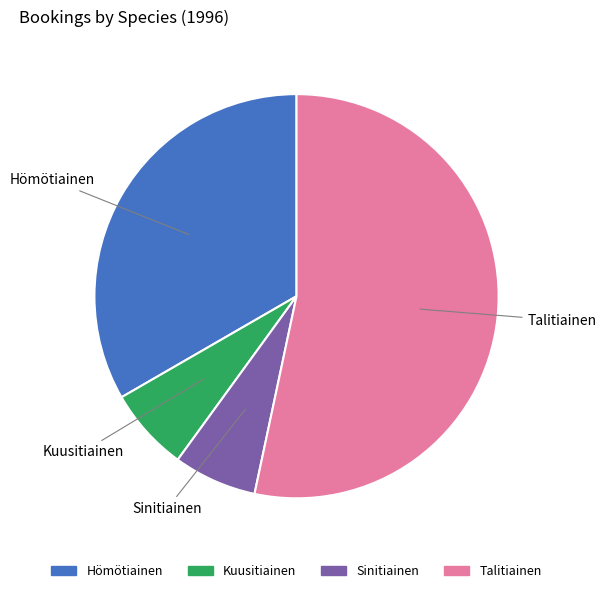

Which category accounts for the majority?

Talitiainen